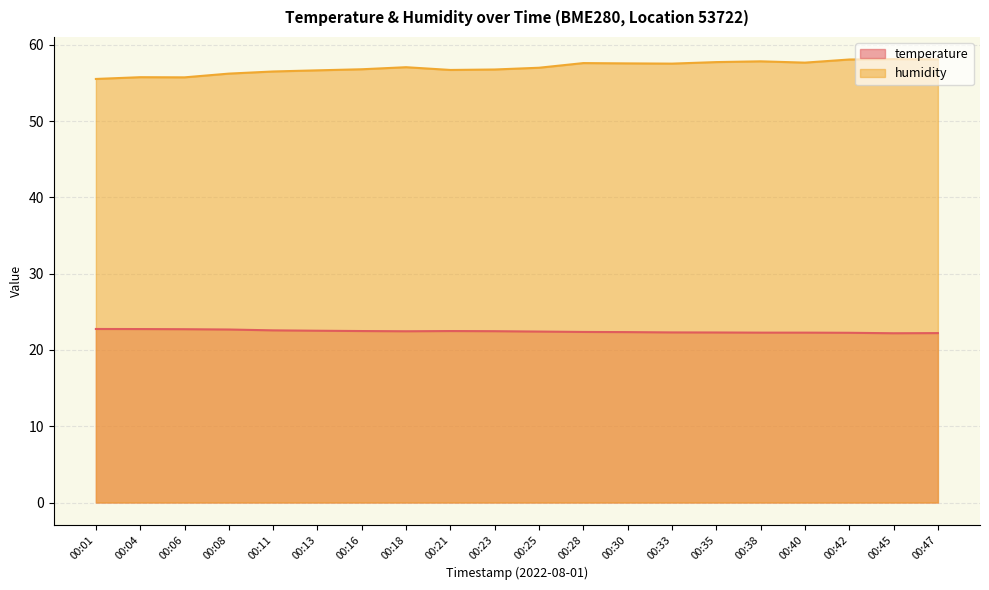

Reading left to right, extract all data points from this chart.

temperature: 22.8	22.7	22.7	22.7	22.6	22.5	22.5	22.4	22.5	22.5	22.4	22.4	22.3	22.3	22.3	22.3	22.3	22.2	22.2	22.2
humidity: 55.5	55.8	55.7	56.2	56.5	56.7	56.8	57.1	56.7	56.8	57.0	57.6	57.6	57.5	57.7	57.8	57.7	58.1	58.1	58.1